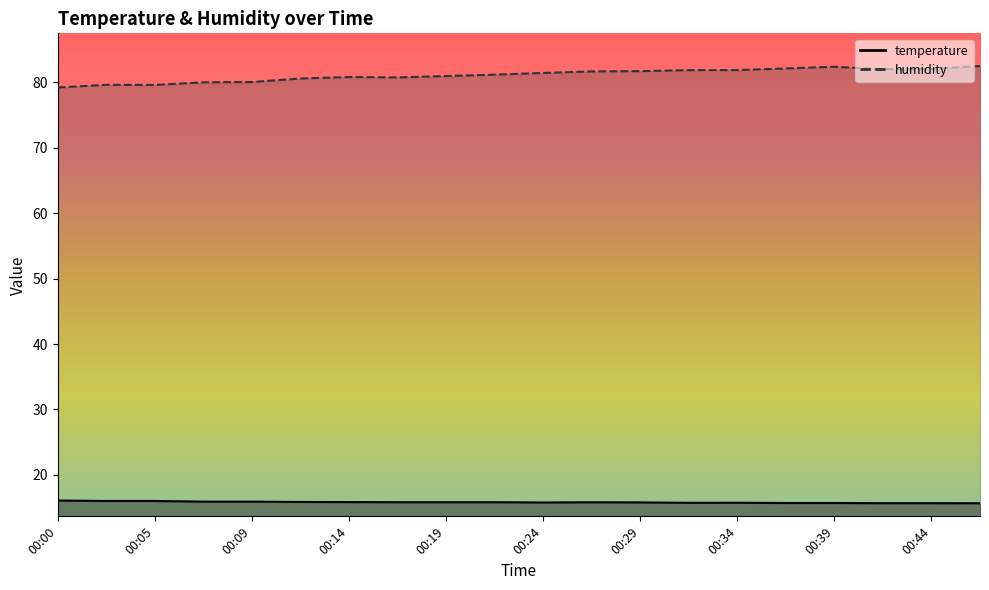

Reading left to right, transcribe all the data shown in this chart.

temperature: 00:00=16.1	00:02=16.0	00:05=16.0	00:07=15.9	00:09=15.9	00:12=15.9	00:14=15.8	00:17=15.8	00:19=15.8	00:22=15.8	00:24=15.8	00:27=15.8	00:29=15.8	00:32=15.7	00:34=15.7	00:36=15.7	00:39=15.7	00:41=15.7	00:44=15.7	00:47=15.7
humidity: 00:00=79.2	00:02=79.6	00:05=79.6	00:07=80.0	00:09=80.1	00:12=80.6	00:14=80.8	00:17=80.8	00:19=81.0	00:22=81.2	00:24=81.5	00:27=81.7	00:29=81.7	00:32=81.9	00:34=81.9	00:36=82.1	00:39=82.4	00:41=82.0	00:44=82.1	00:47=82.5